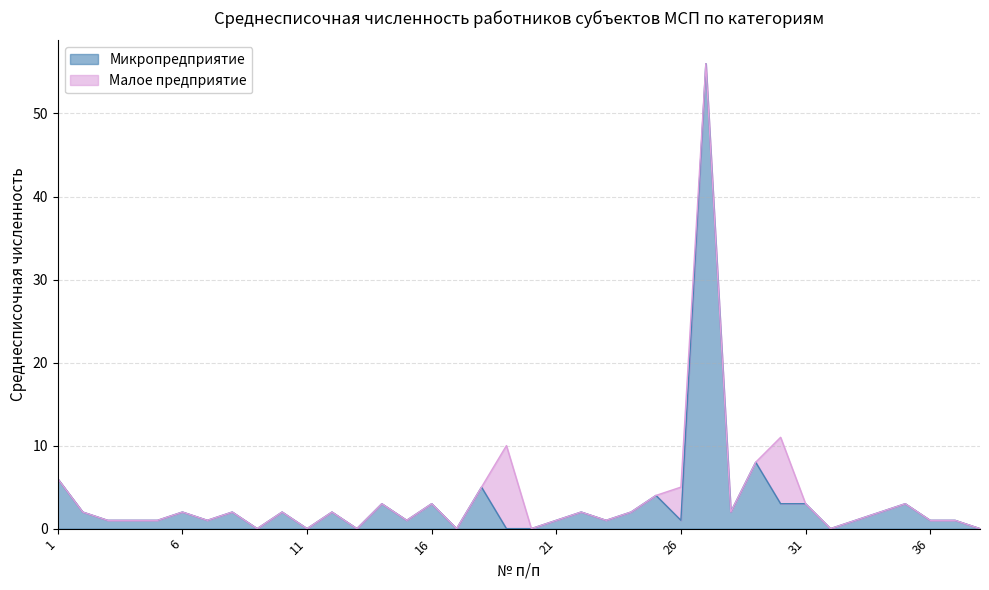

Where does the data first go above 2?

1